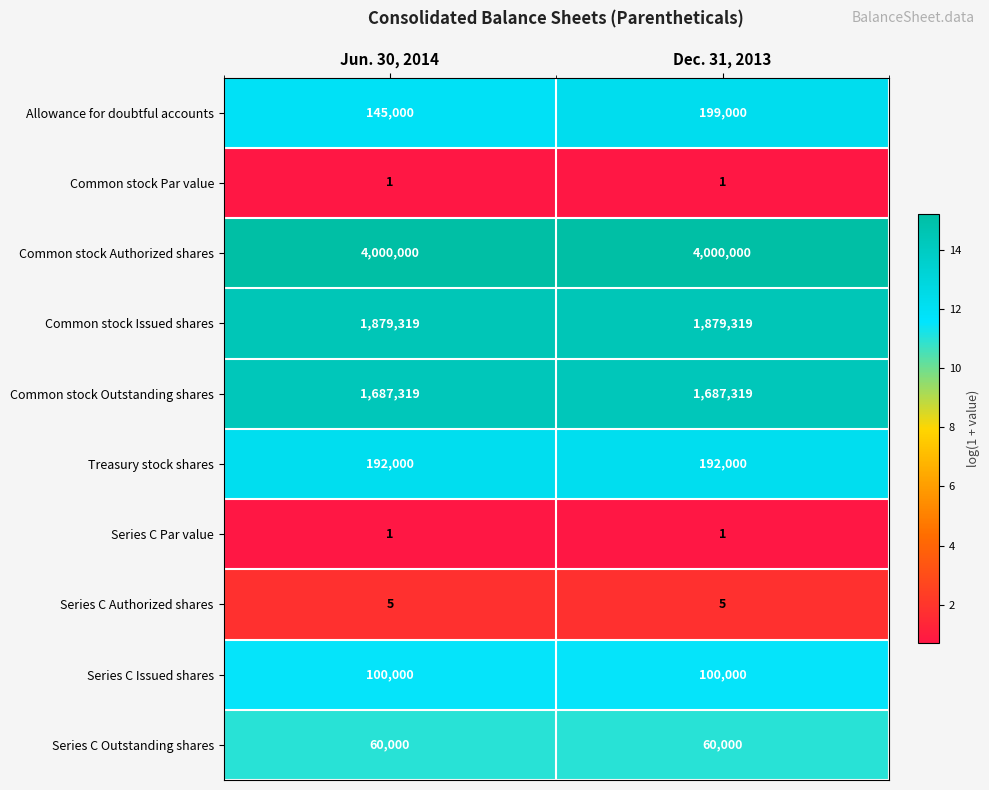

Reading right to left, transcribe all the data shown in this chart.

Allowance for doubtful accounts: 199000	145000
Common stock Par value: 1	1
Common stock Authorized shares: 4000000	4000000
Common stock Issued shares: 1879319	1879319
Common stock Outstanding shares: 1687319	1687319
Treasury stock shares: 192000	192000
Series C Par value: 1	1
Series C Authorized shares: 5	5
Series C Issued shares: 100000	100000
Series C Outstanding shares: 60000	60000